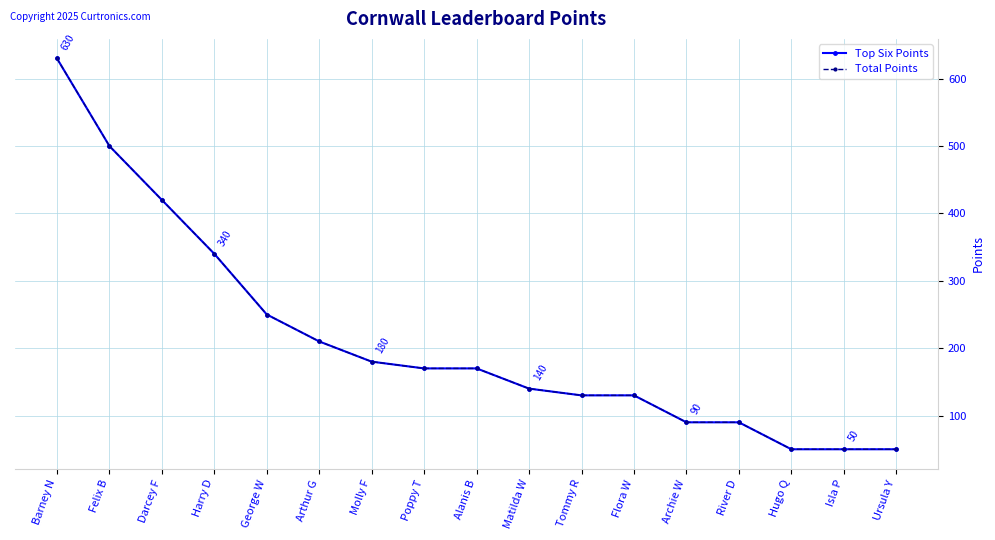

Does the chart have visible grid lines?

Yes